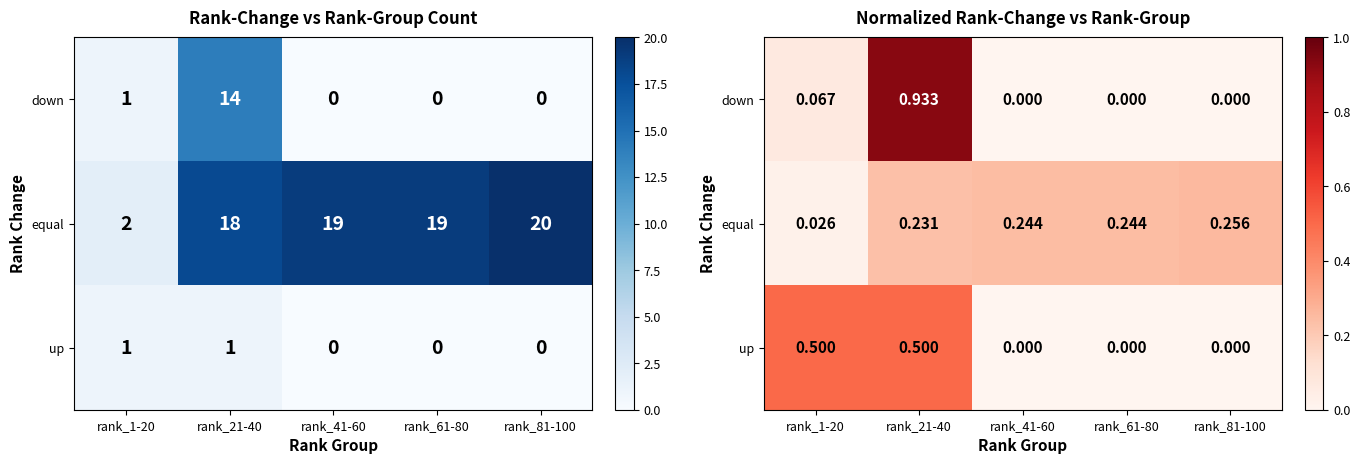

Rank the categories by up value from lowest to highest.

rank_41-60, rank_61-80, rank_81-100, rank_1-20, rank_21-40